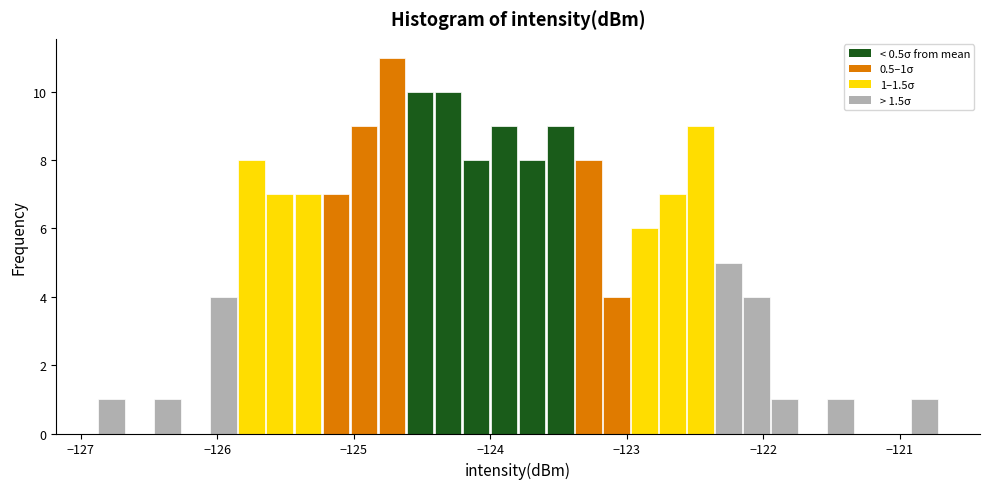

Read against the x-axis, roughly where is the centre of the tallest bar?

-124.7